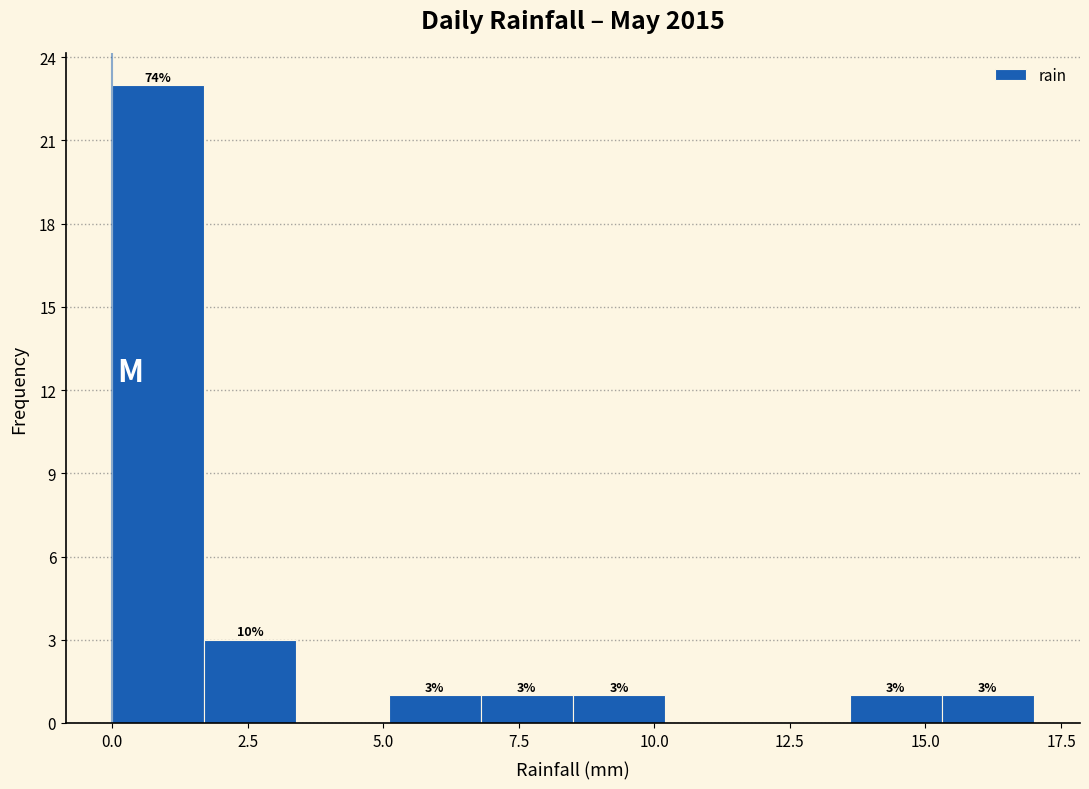

Read against the x-axis, roughly where is the centre of the tallest bar?

1.0